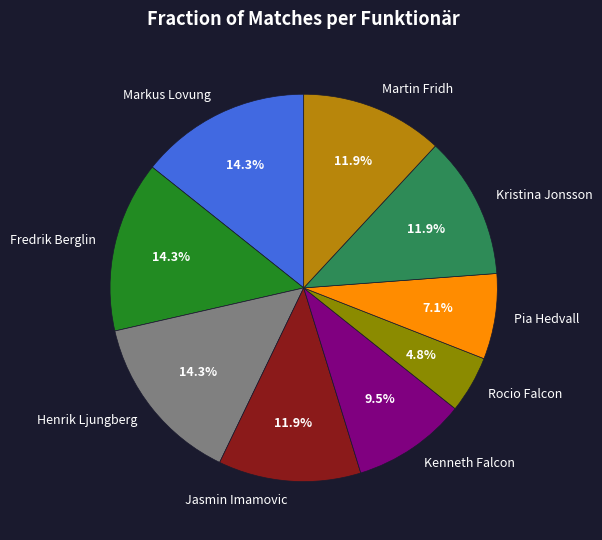

Is there any slice that represents more than half of the pie?

No